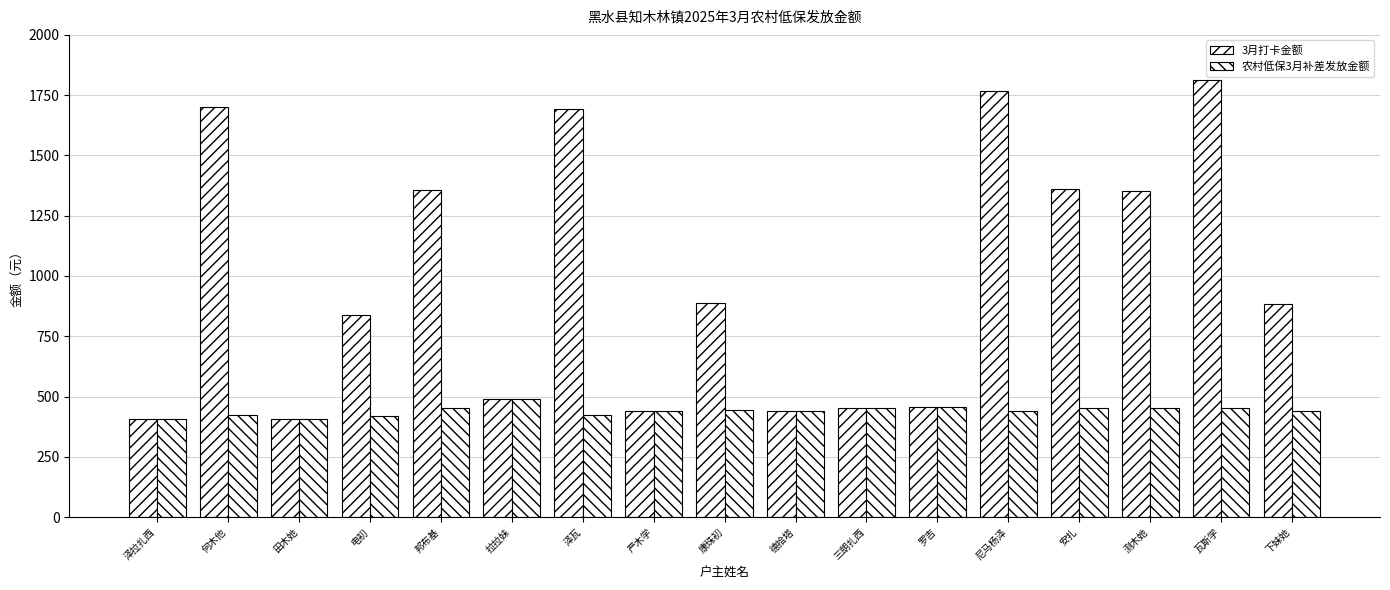

List the labels in order of 3月打卡金额 value, smallest first.

田木她, 泽拉扎西, 严木学, 德拾塔, 三朗扎西, 罗吉, 拉拉妹, 电初, 下妹她, 康珠初, 测木她, 邦布基, 安扎, 泽瓦, 何木他, 尼马杨泽, 瓦斯学